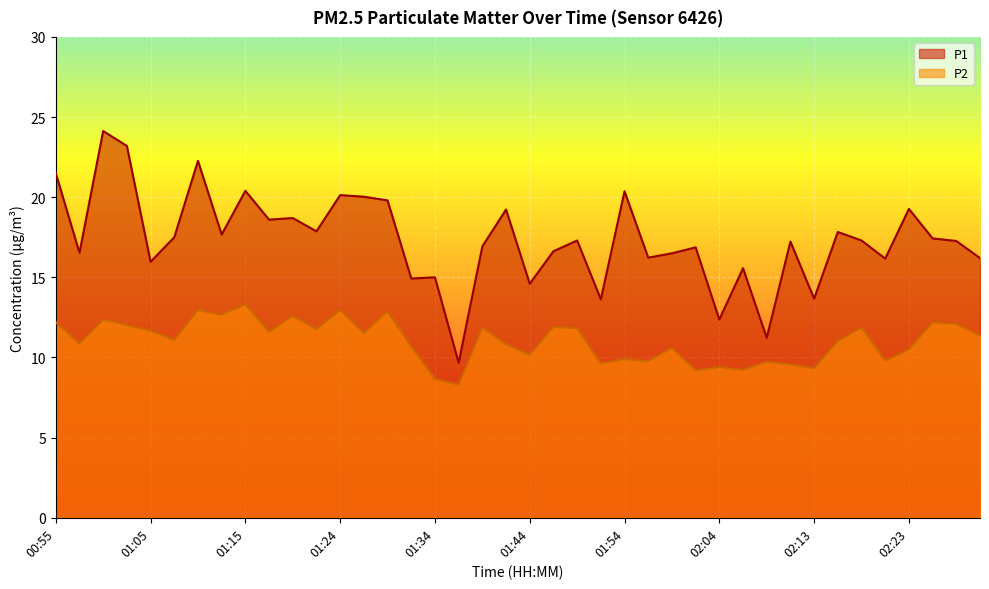

Reading left to right, what are all the values shown in this chart?

P1: 00:55=21.5	00:58=16.5	01:00=24.1	01:02=23.2	01:05=16.0	01:07=17.5	01:10=22.3	01:12=17.7	01:15=20.4	01:17=18.6	01:20=18.7	01:22=17.9	01:24=20.1	01:27=20.0	01:29=19.8	01:32=14.9	01:34=15.0	01:37=9.7	01:39=16.9	01:42=19.2	01:44=14.6	01:46=16.6	01:49=17.3	01:51=13.6	01:54=20.4	01:56=16.2	01:59=16.5	02:01=16.9	02:04=12.4	02:06=15.6	02:09=11.2	02:11=17.2	02:13=13.7	02:16=17.8	02:18=17.3	02:21=16.2	02:23=19.3	02:26=17.4	02:28=17.3	02:31=16.2
P2: 00:55=12.2	00:58=10.9	01:00=12.4	01:02=12.0	01:05=11.7	01:07=11.1	01:10=13.0	01:12=12.7	01:15=13.3	01:17=11.6	01:20=12.6	01:22=11.8	01:24=13.0	01:27=11.5	01:29=12.9	01:32=10.7	01:34=8.7	01:37=8.3	01:39=11.9	01:42=10.8	01:44=10.2	01:46=11.9	01:49=11.8	01:51=9.6	01:54=9.9	01:56=9.8	01:59=10.6	02:01=9.2	02:04=9.4	02:06=9.2	02:09=9.7	02:11=9.6	02:13=9.3	02:16=11.0	02:18=11.9	02:21=9.8	02:23=10.5	02:26=12.2	02:28=12.1	02:31=11.4